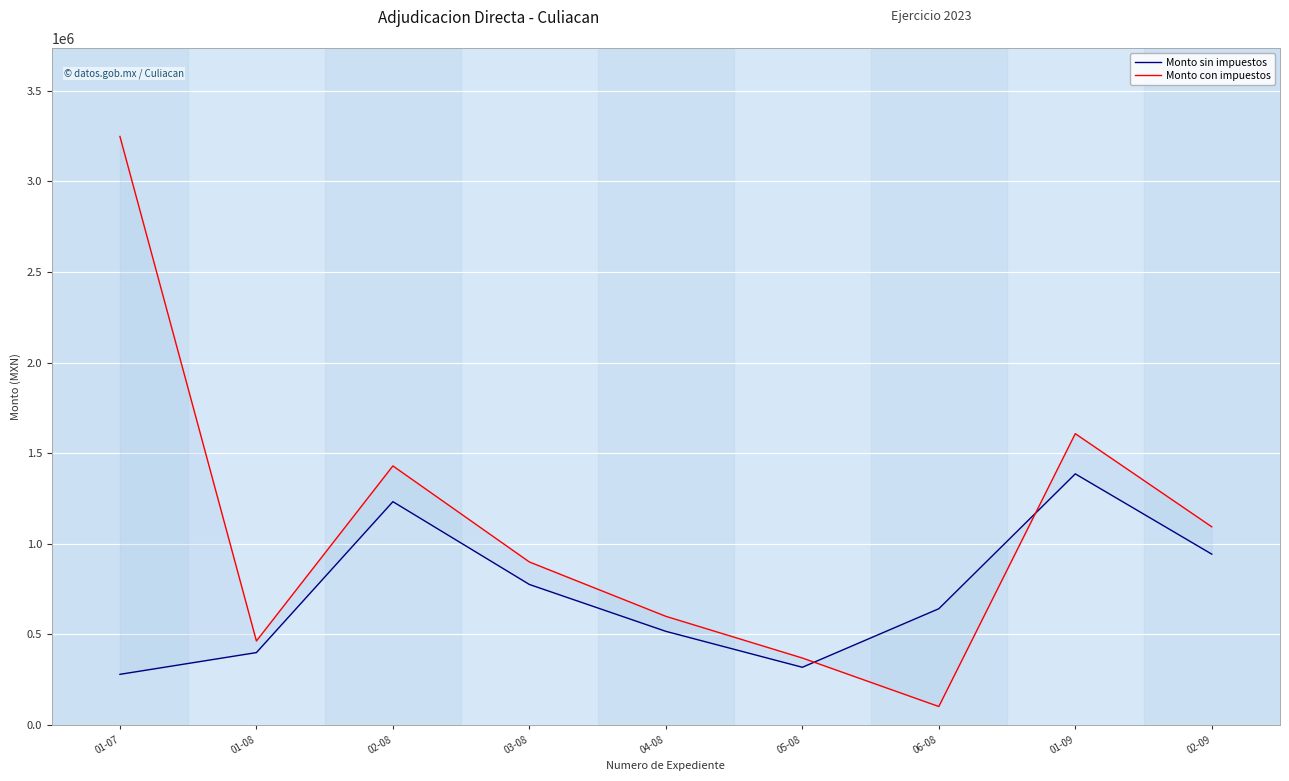

Which series has the largest total across all categories?

Monto con impuestos